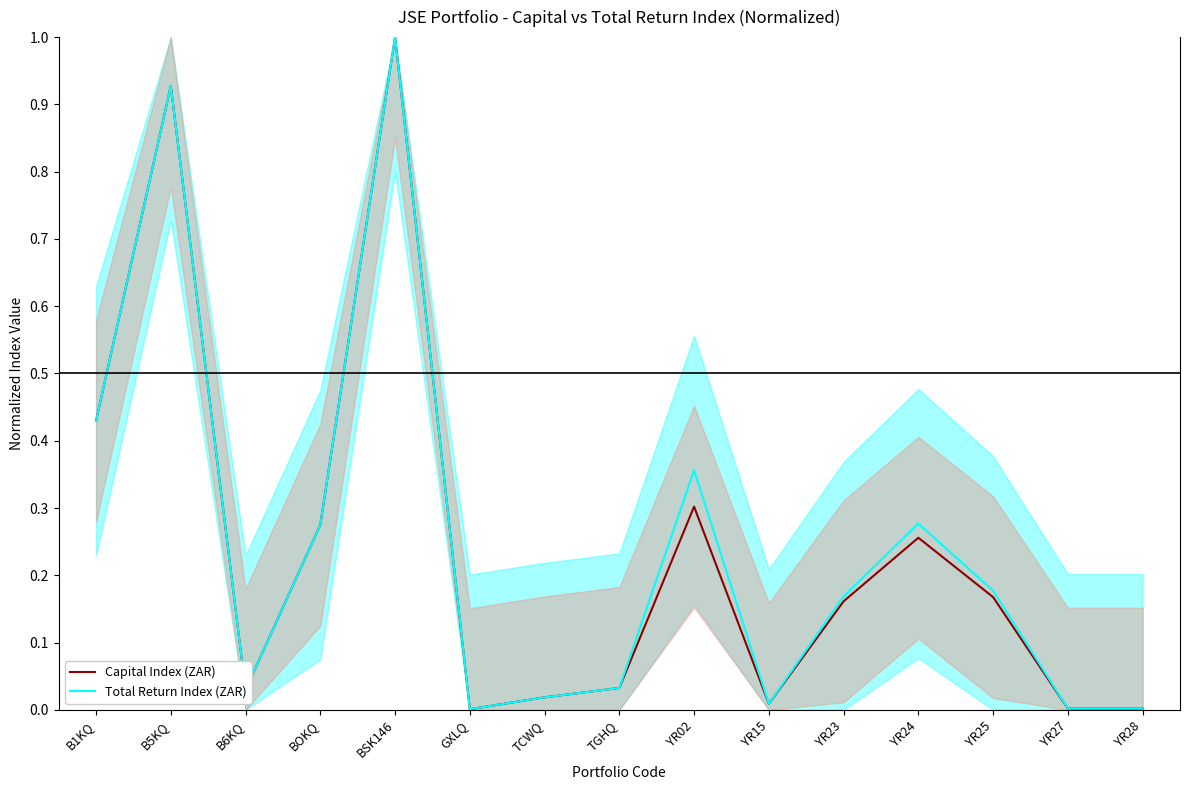

Which series has the largest total across all categories?

Total Return Index (ZAR)